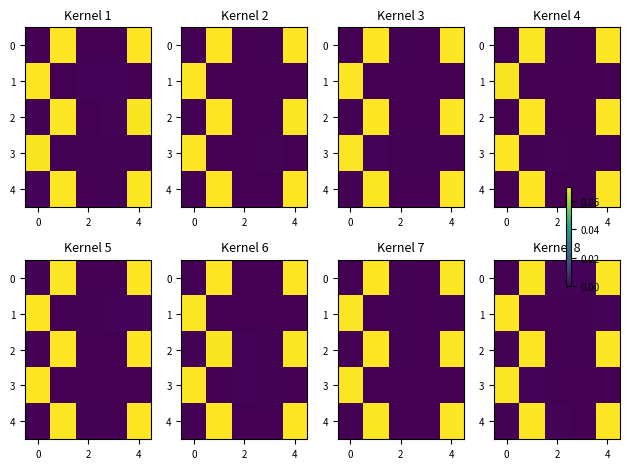

What is the difference between the maximum and minimum values in the 1 series?

0.1